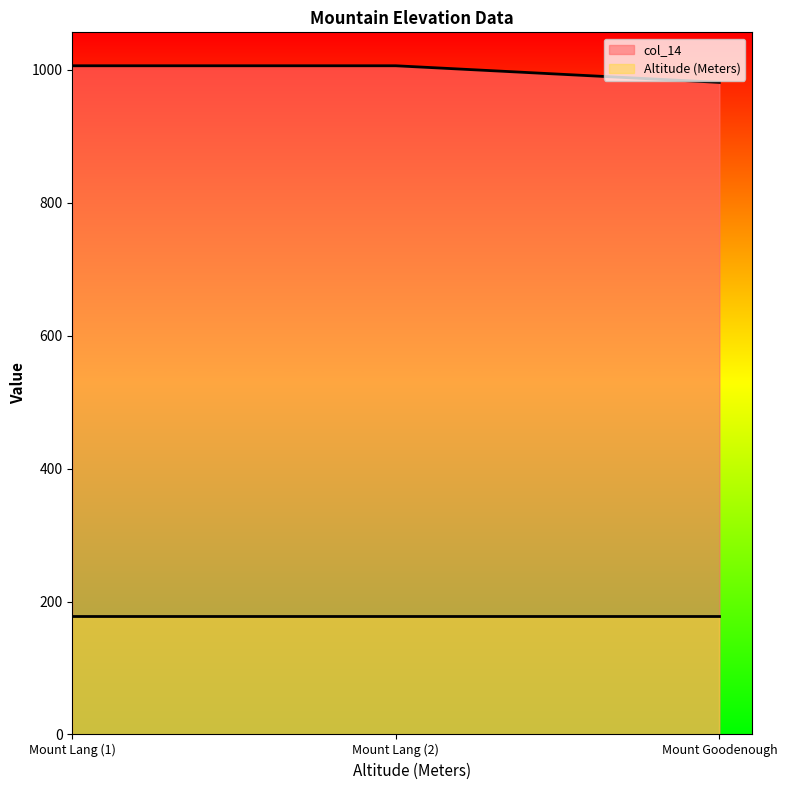

Which category has the highest value across all series?

Mount Lang (1)